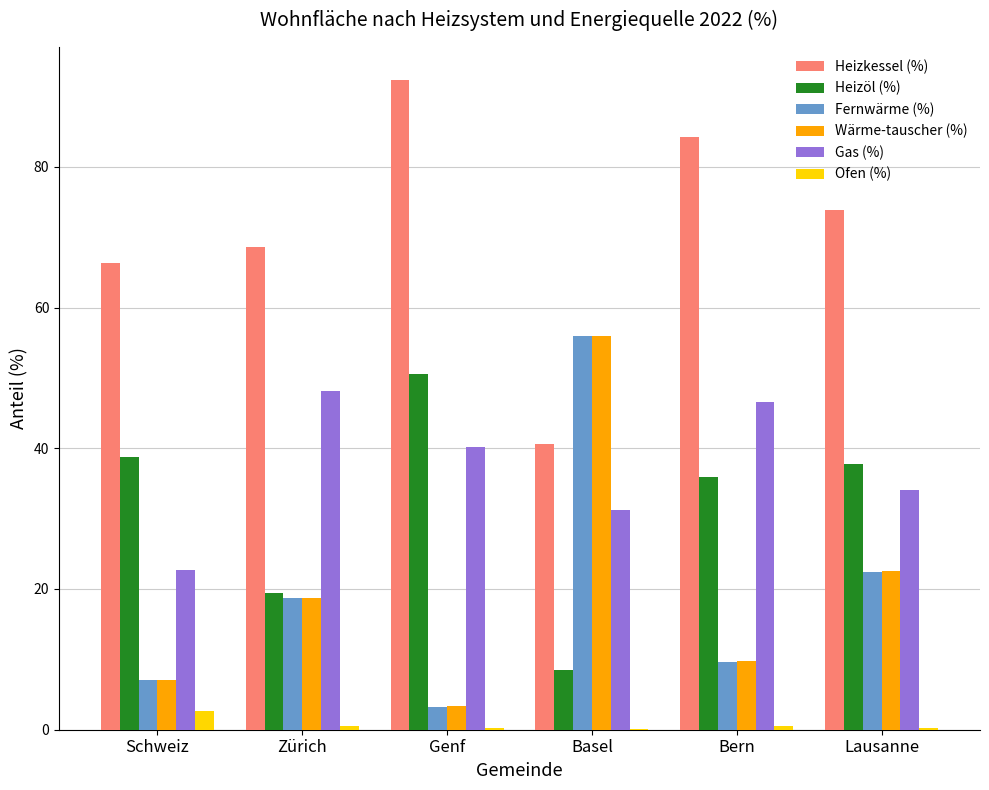

What is the highest value of the Heizöl (%) series?

50.6